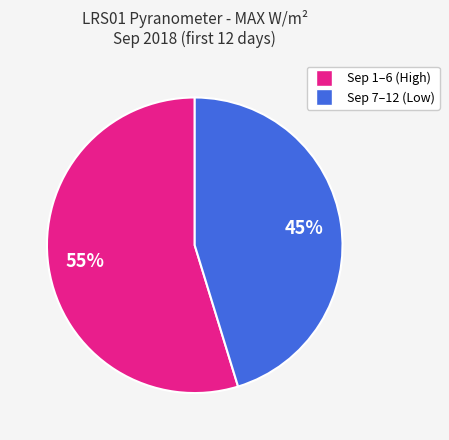

Does any single category account for the majority?

Yes